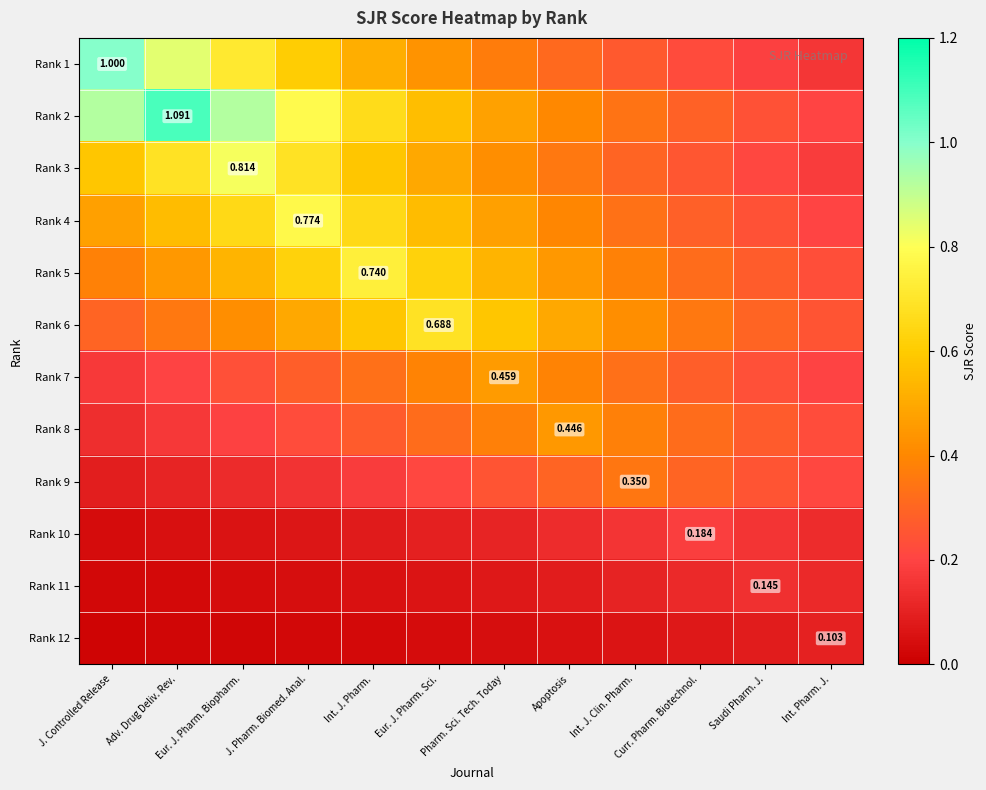

Rank the series by their maximum value, from lowest to highest.

Rank 12, Rank 11, Rank 10, Rank 9, Rank 8, Rank 7, Rank 6, Rank 5, Rank 4, Rank 3, Rank 1, Rank 2